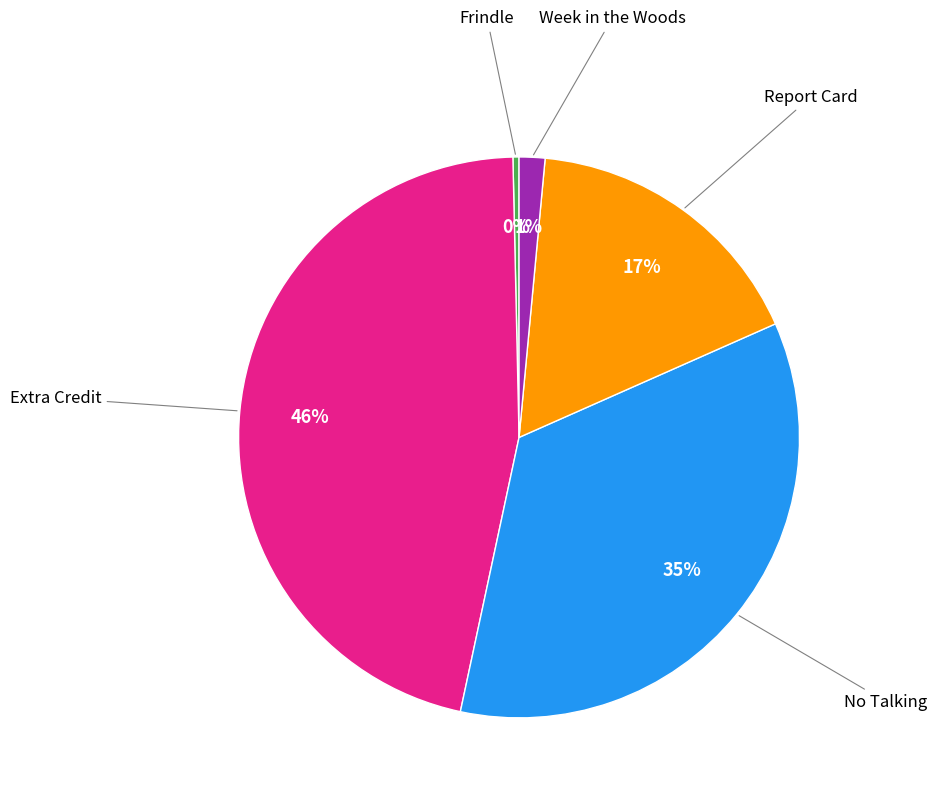

How many slices are in this pie chart?

5